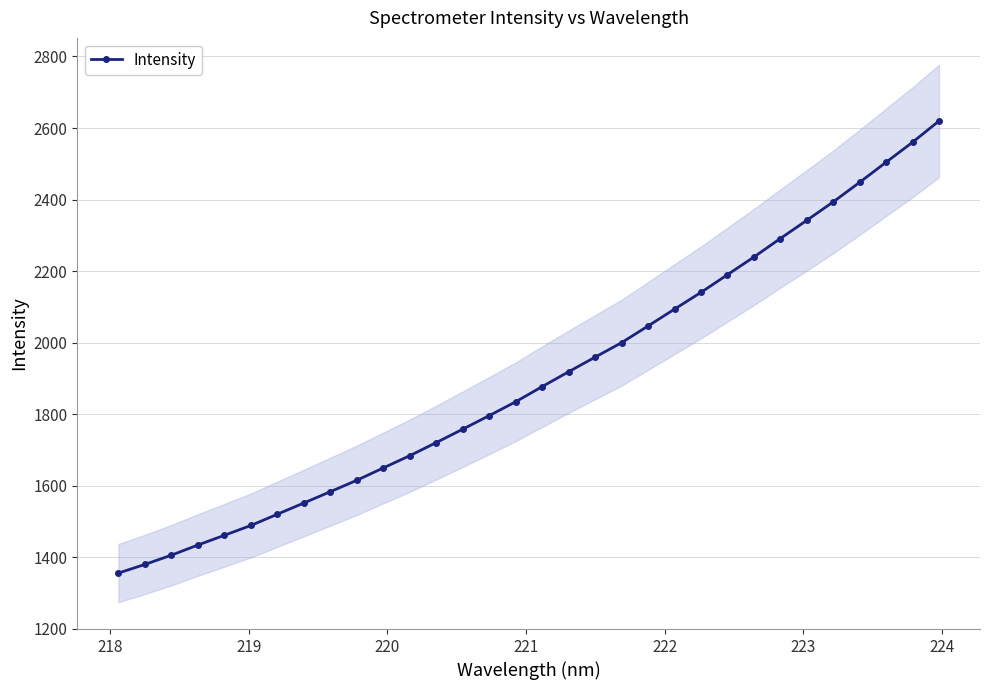

What is the value of the Intensity point at the 20th from the left?

1999.8